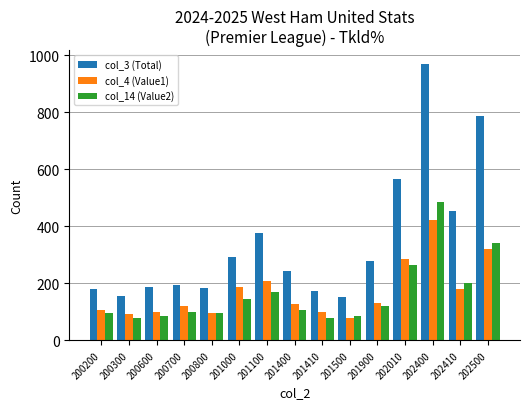

Rank the series at 202410 from highest to lowest value.

col_3 (Total), col_14 (Value2), col_4 (Value1)